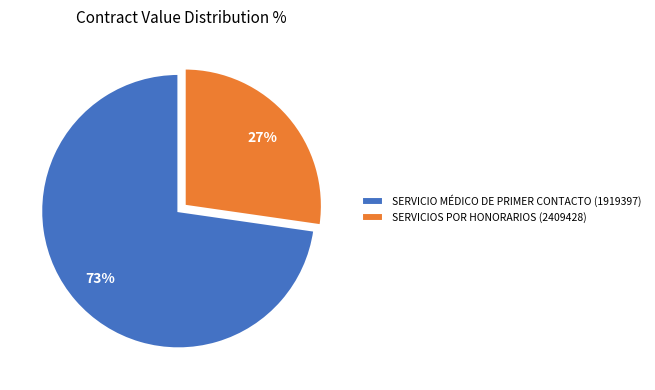

To the nearest percent, what percentage of the pie is SERVICIOS POR HONORARIOS (2409428)?

27%